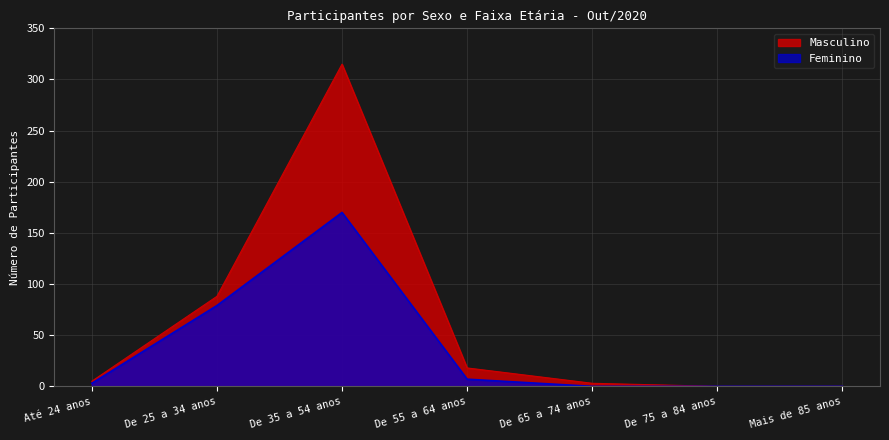

Where does the Masculino series first go above 5?

De 25 a 34 anos